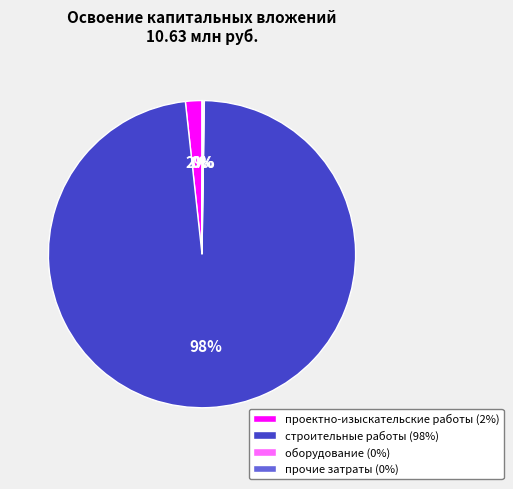

To the nearest percent, what is the difference between the largest and smallest slice percentages?

98%